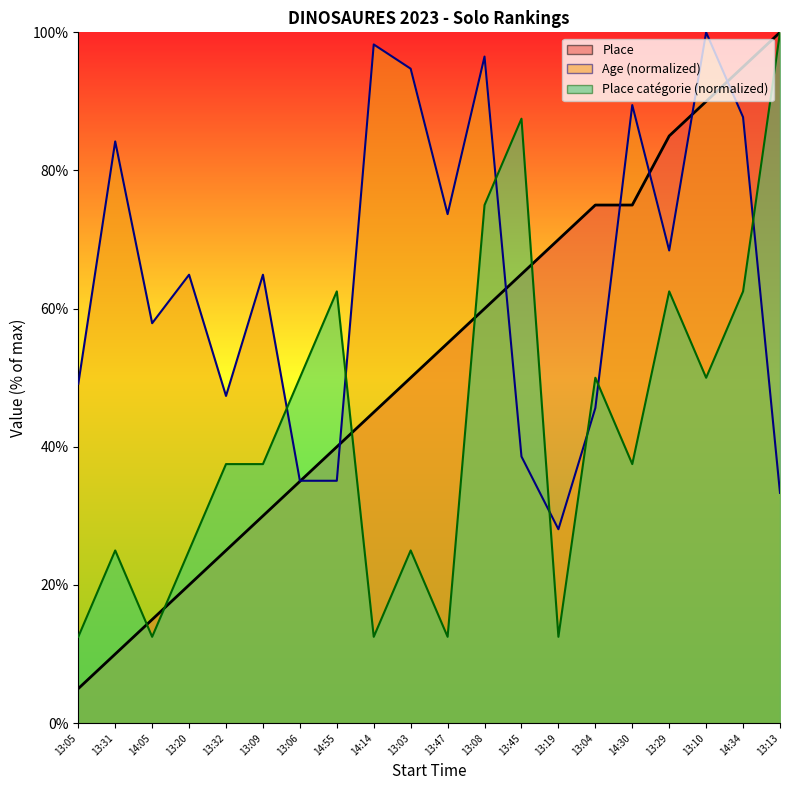

Reading left to right, list all the values displayed in this chart.

Place: 13:05=5.0	13:31=10.0	14:05=15.0	13:20=20.0	13:32=25.0	13:09=30.0	13:06=35.0	14:55=40.0	14:14=45.0	13:03=50.0	13:47=55.0	13:08=60.0	13:45=65.0	13:19=70.0	13:04=75.0	14:30=75.0	13:29=85.0	13:10=90.0	14:34=95.0	13:13=100.0
Age: 13:05=49.1	13:31=84.2	14:05=57.9	13:20=64.9	13:32=47.4	13:09=64.9	13:06=35.1	14:55=35.1	14:14=98.2	13:03=94.7	13:47=73.7	13:08=96.5	13:45=38.6	13:19=28.1	13:04=45.6	14:30=89.5	13:29=68.4	13:10=100.0	14:34=87.7	13:13=33.3
Place catégorie: 13:05=12.5	13:31=25.0	14:05=12.5	13:20=25.0	13:32=37.5	13:09=37.5	13:06=50.0	14:55=62.5	14:14=12.5	13:03=25.0	13:47=12.5	13:08=75.0	13:45=87.5	13:19=12.5	13:04=50.0	14:30=37.5	13:29=62.5	13:10=50.0	14:34=62.5	13:13=100.0